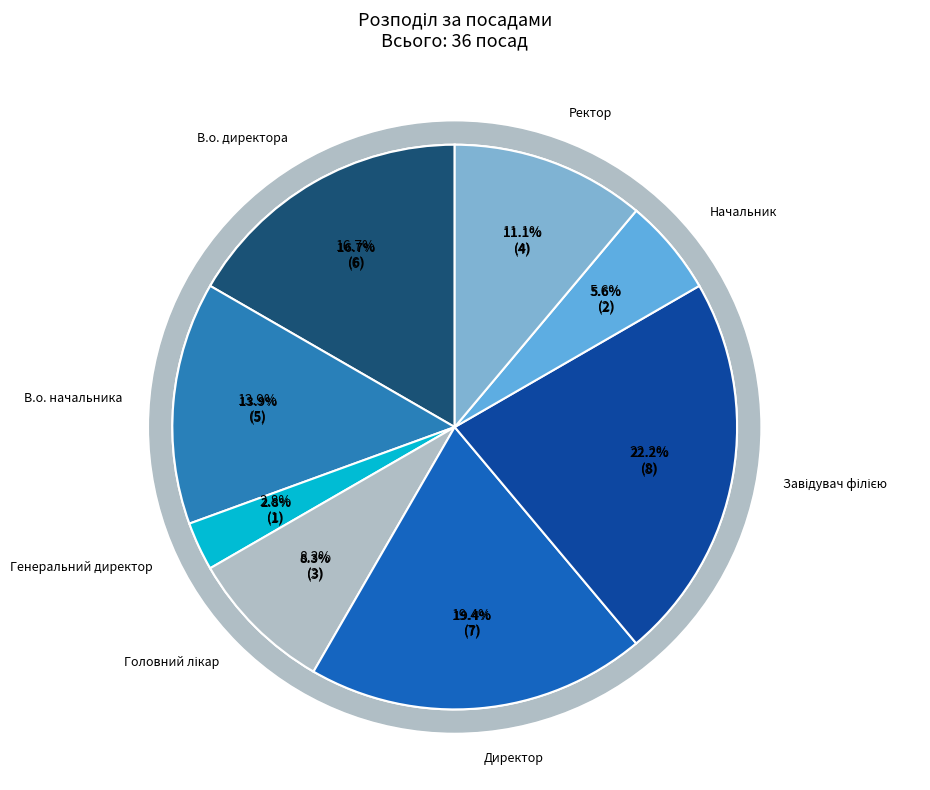

To the nearest percent, what is the difference between the В.о. начальника and Ректор slice percentages?

3%